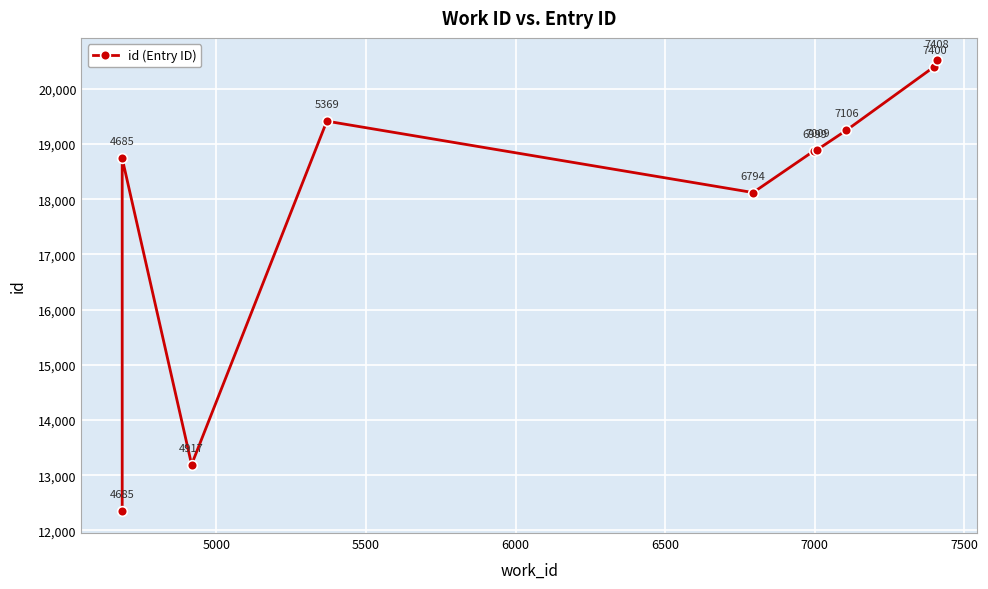

How many interior local valleys (lower than both neighbors) does the data have?

2